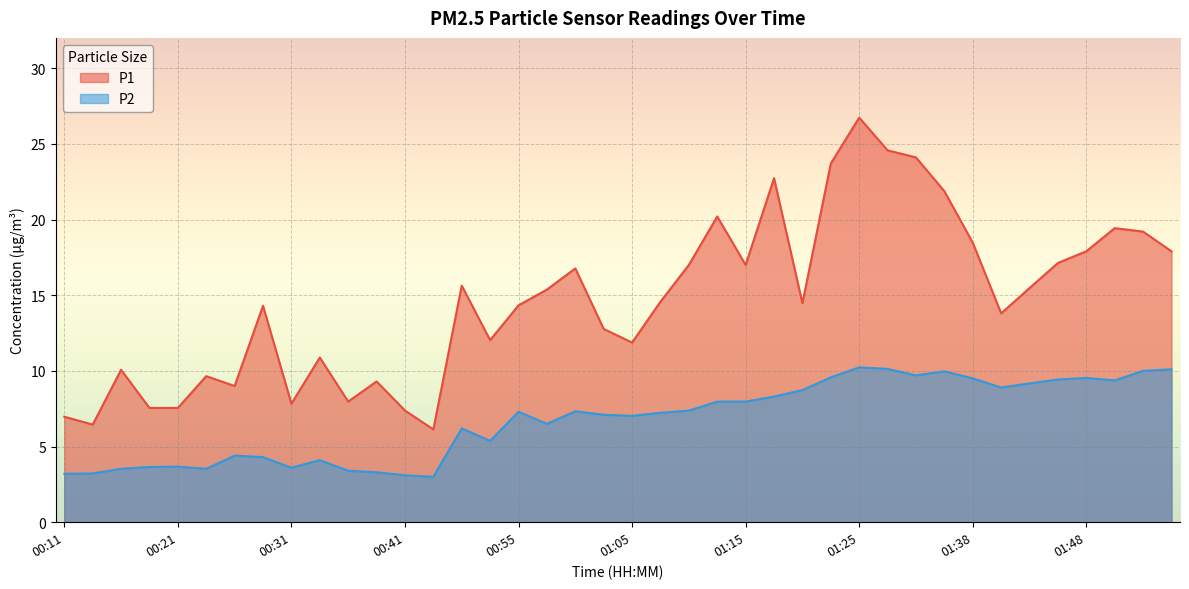

True or false: P2 and P1 cross at least once.

False